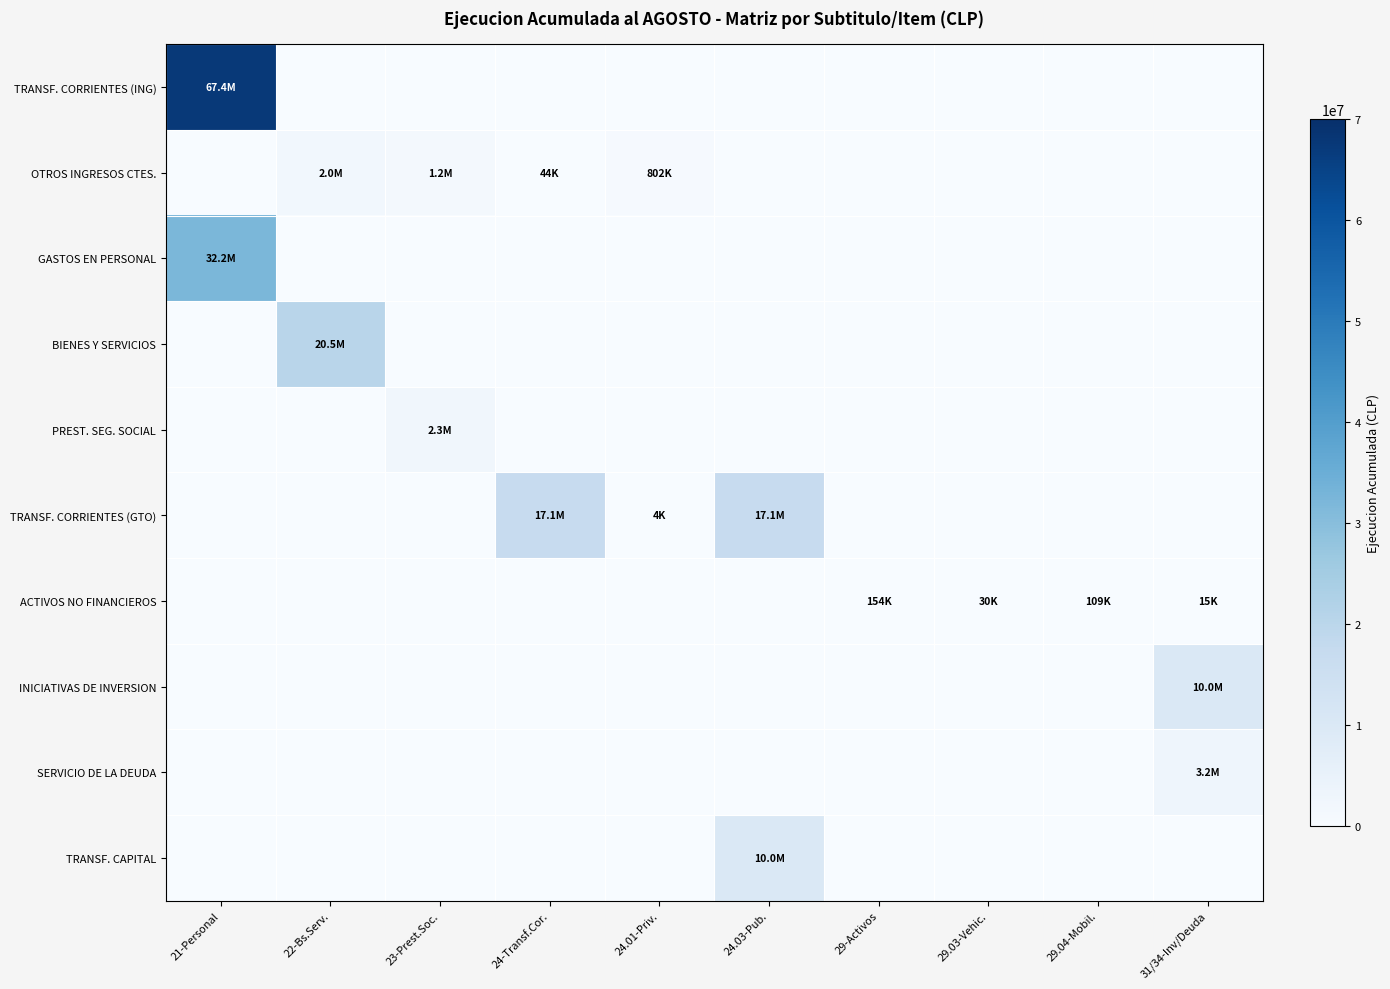

At which category is the sum across all series the highest?

21-Personal